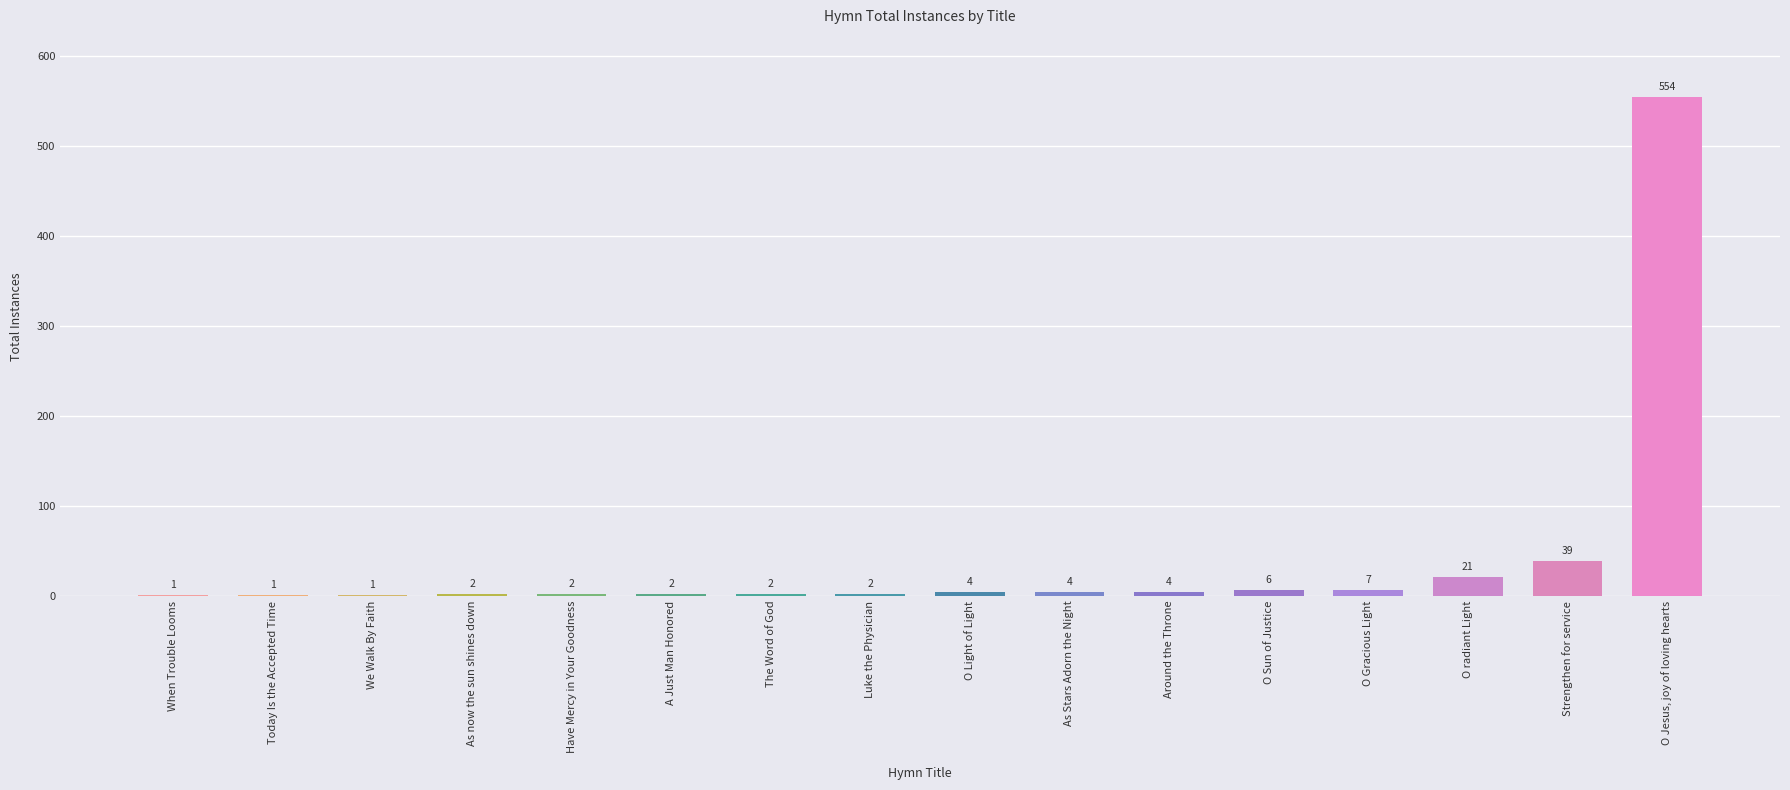

How many data points are less than 4?

8